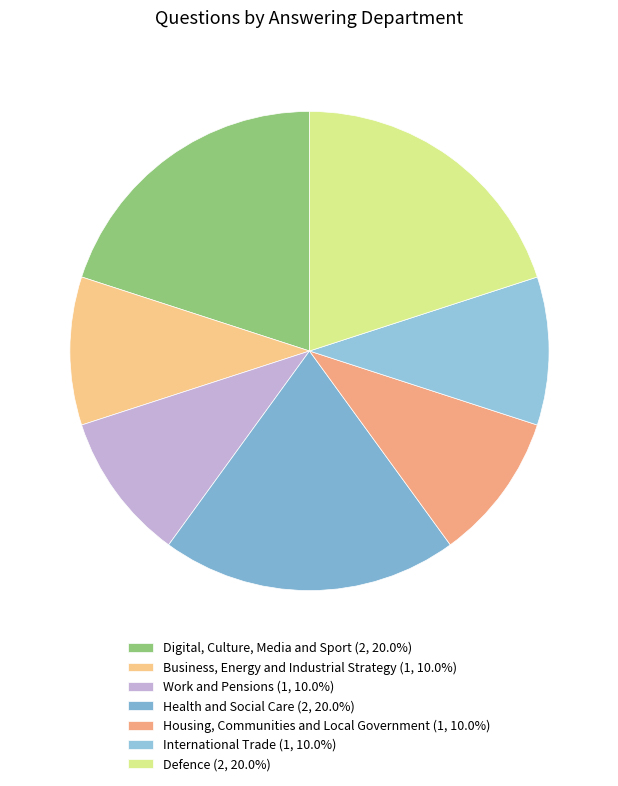

Is there a majority slice in this chart?

No